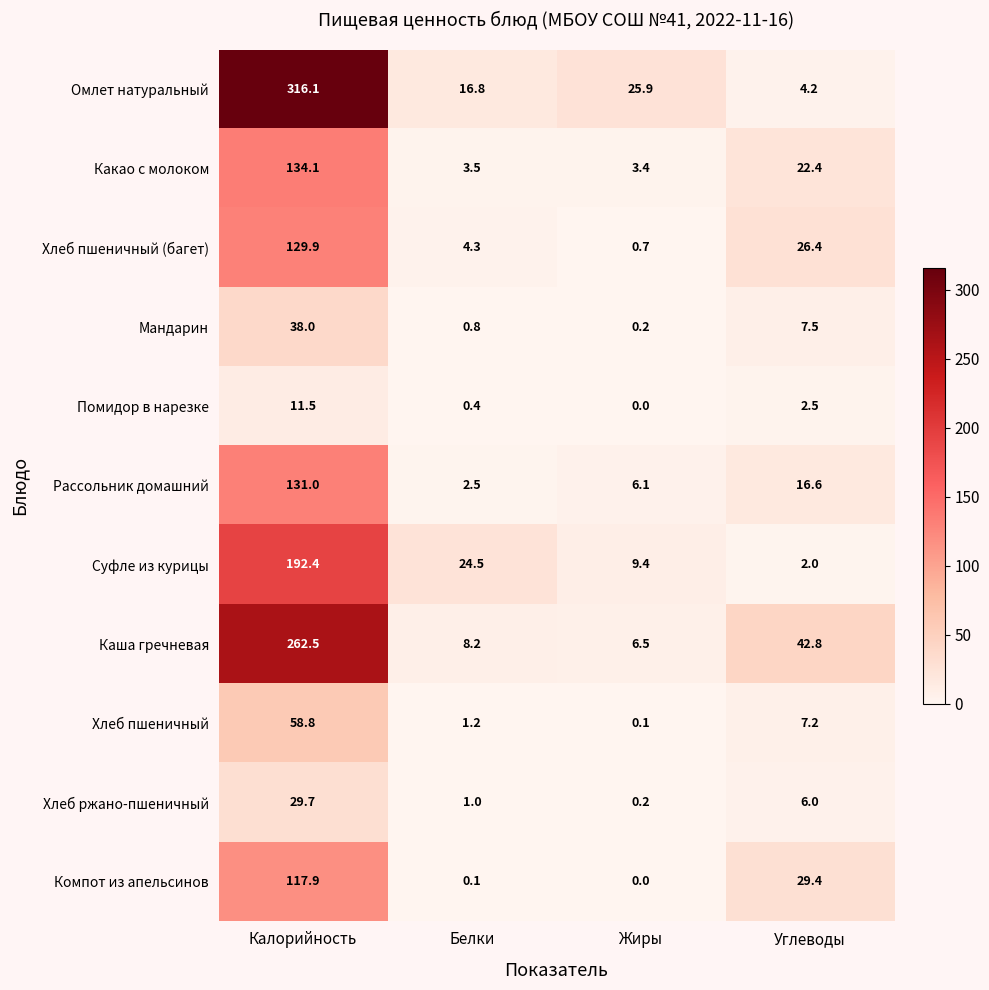

List the series in order of their peak value, lowest first.

Помидор в нарезке, Хлеб ржано-пшеничный, Мандарин, Хлеб пшеничный, Компот из апельсинов, Хлеб пшеничный (багет), Рассольник домашний, Какао с молоком, Суфле из курицы, Каша гречневая, Омлет натуральный